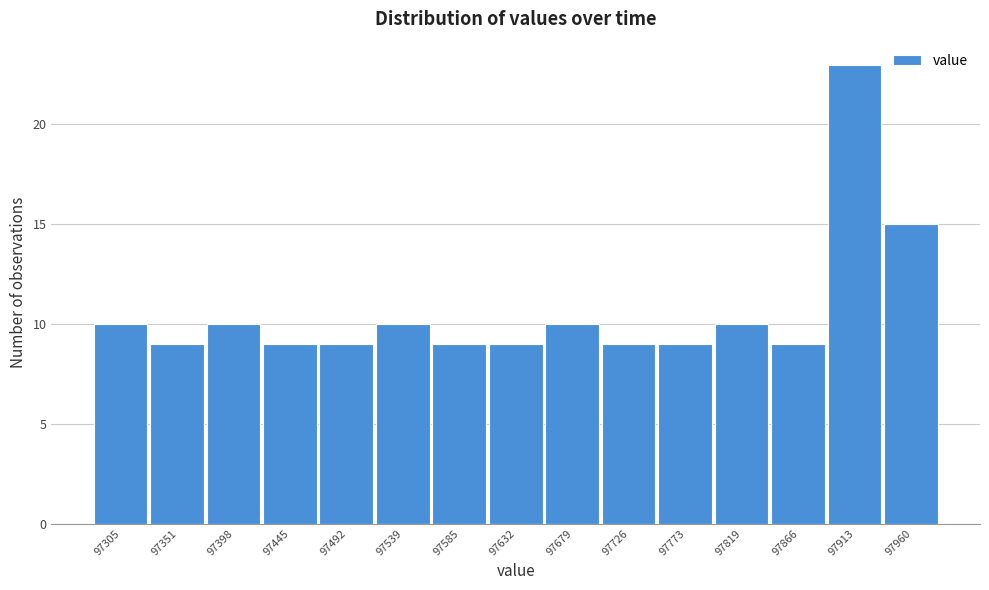

Reading left to right, transcribe all the data shown in this chart.

10	9	10	9	9	10	9	9	10	9	9	10	9	23	15